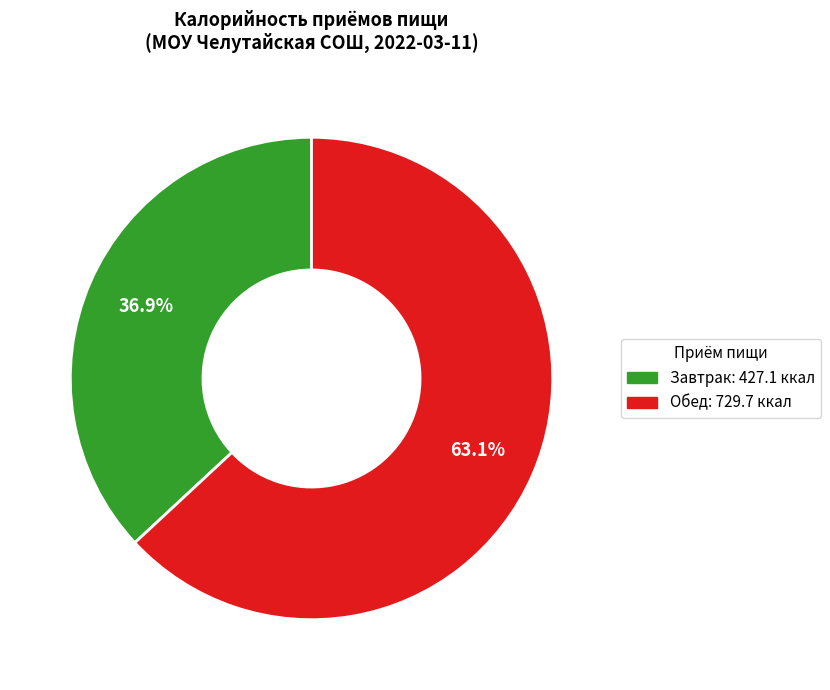

Approximately how many times larger is the value at Завтрак compared to Обед?

0.6